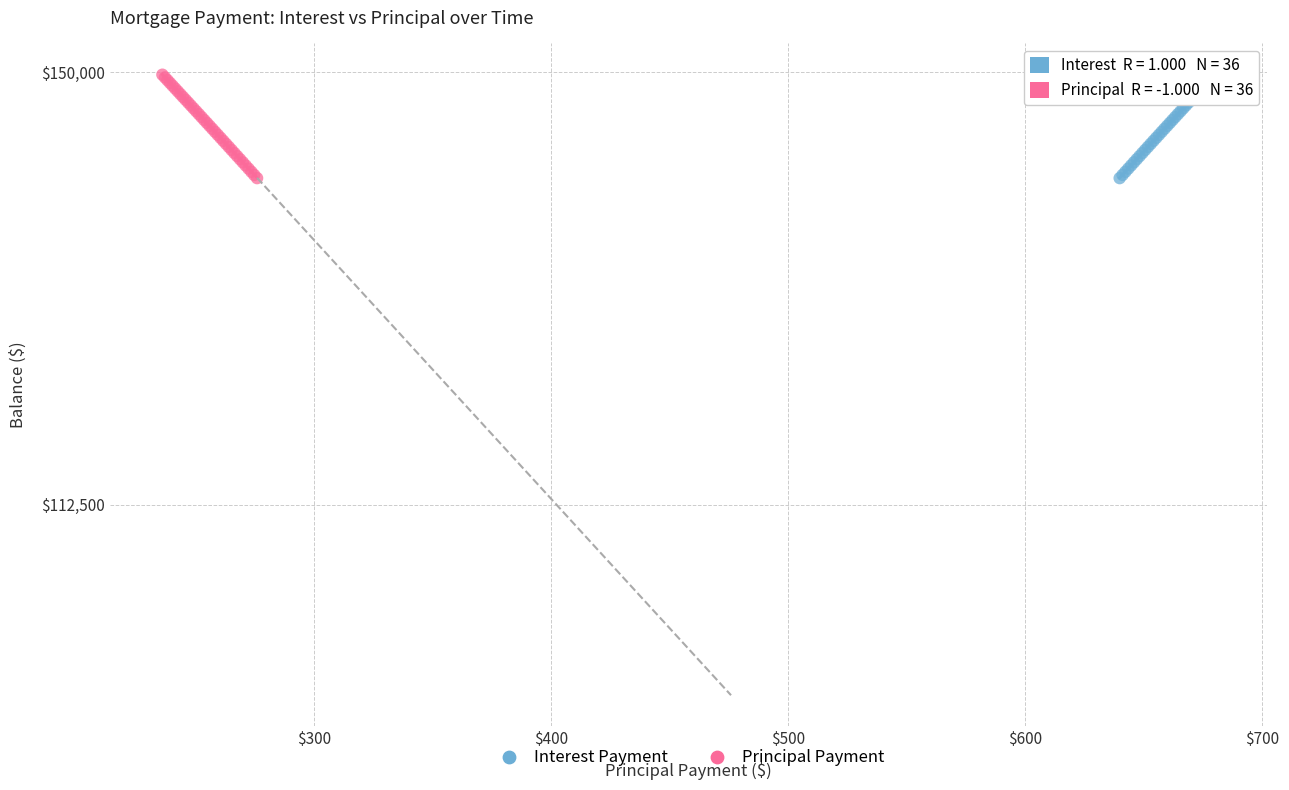

What are all the series names shown in the legend?

Interest Payment, Principal Payment